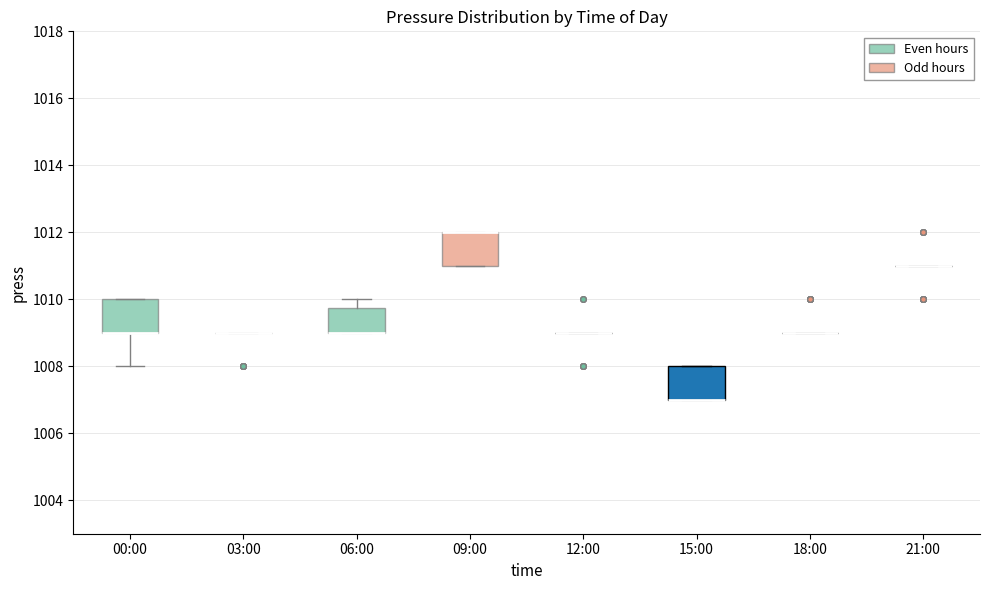

Reading left to right, transcribe this box plot: for each box, give where its median line is, the range the box spans, and where its two whiskers end, as read against the y-axis. The values are not printed on the chart, so give them approximately, as read against the axis.

00:00: median 1009.0 (drawn on the box's lower edge), box 1009.0 to 1010.0, whiskers 1008.0 to 1010.0
03:00: box collapsed to a line at 1009.0, whiskers 1009.0 to 1009.0
06:00: median 1009.0 (drawn on the box's lower edge), box 1009.0 to 1009.8, whiskers 1009.0 to 1010.0
09:00: median 1012.0 (drawn on the box's upper edge), box 1011.0 to 1012.0, whiskers 1011.0 to 1012.0
12:00: box collapsed to a line at 1009.0, whiskers 1009.0 to 1009.0
15:00: median 1007.0 (drawn on the box's lower edge), box 1007.0 to 1008.0, whiskers 1007.0 to 1008.0
18:00: box collapsed to a line at 1009.0, whiskers 1009.0 to 1009.0
21:00: box collapsed to a line at 1011.0, whiskers 1011.0 to 1011.0